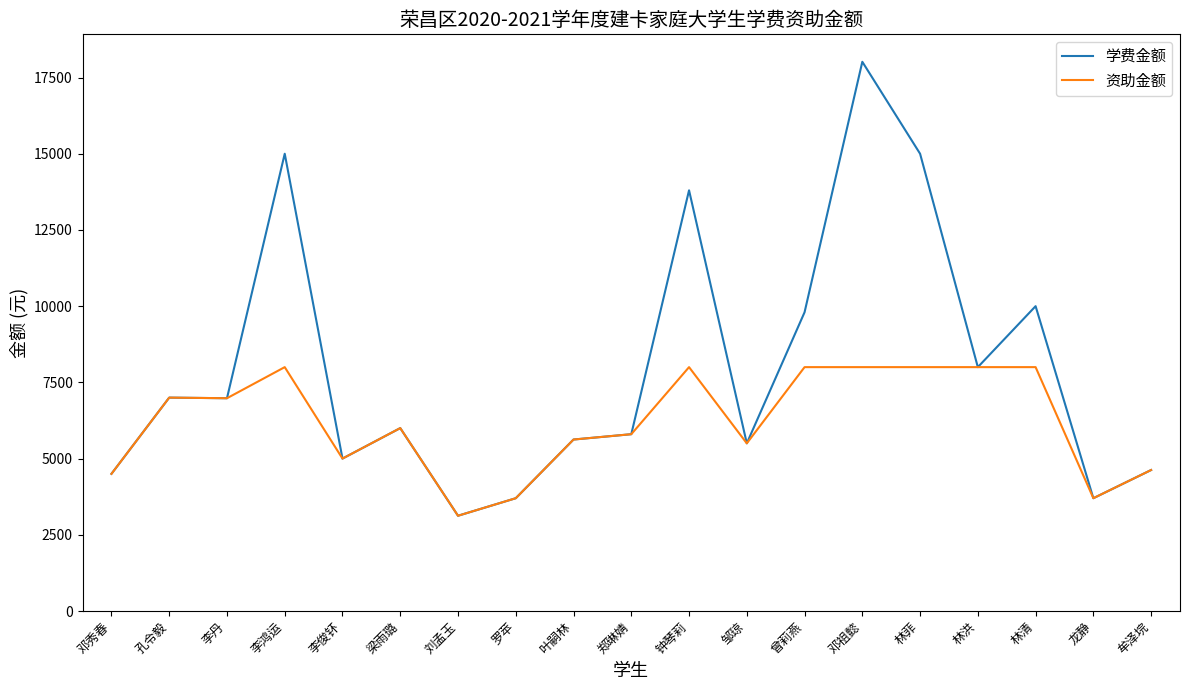

List the series in order of their overall mean, highest first.

学费金额, 资助金额